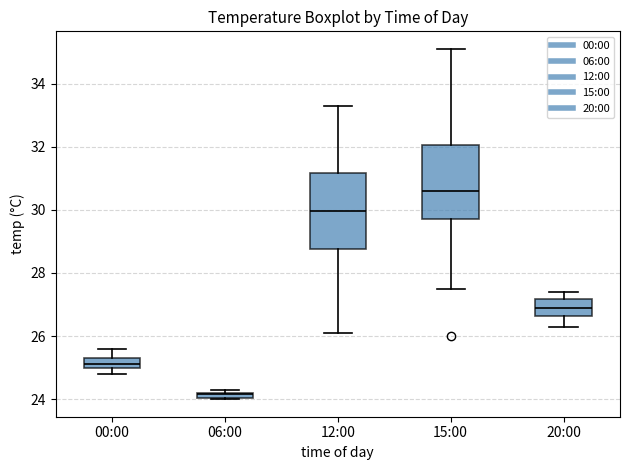

Which box's median line is the highest?

15:00